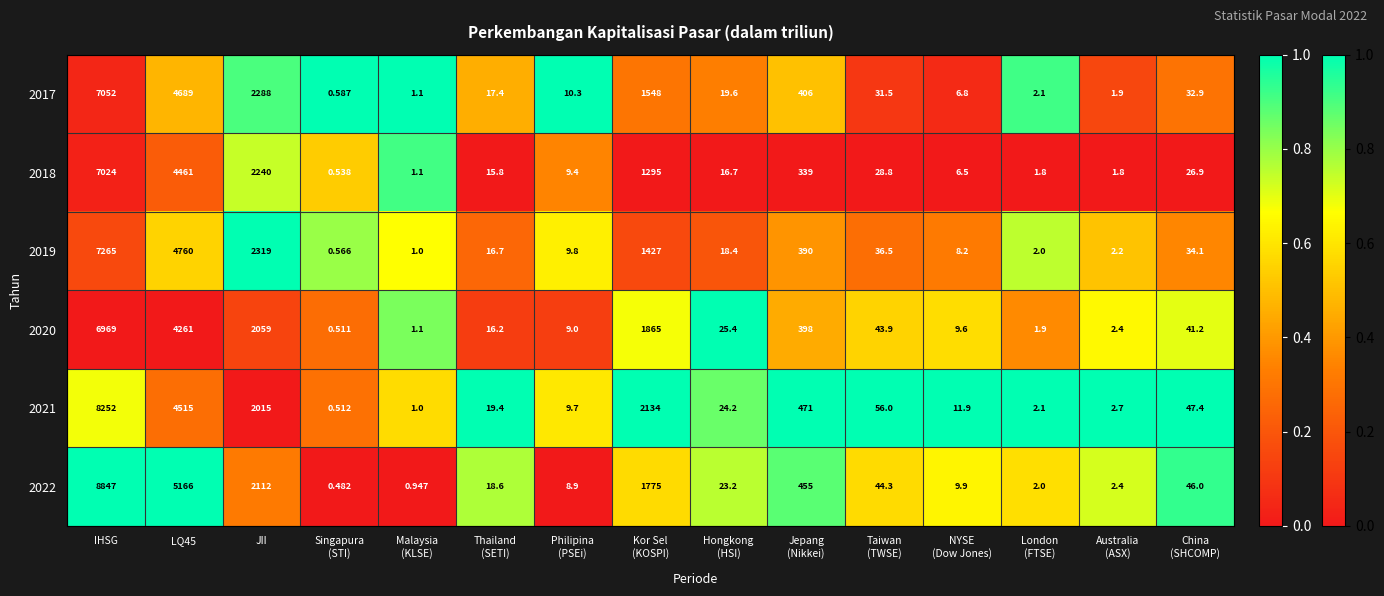

Rank the series by their maximum value, from lowest to highest.

2020, 2018, 2017, 2019, 2021, 2022